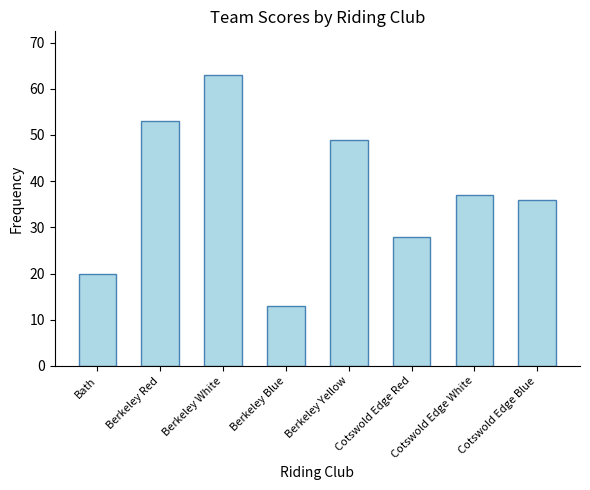

Reading left to right, list all the values displayed in this chart.

20	53	63	13	49	28	37	36